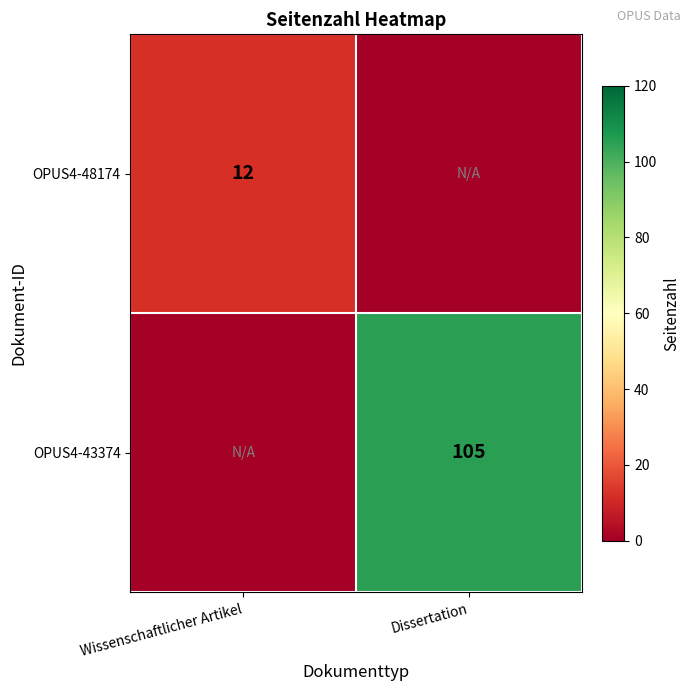

True or false: OPUS4-48174 has a value of 3 at Wissenschaftlicher Artikel.

False